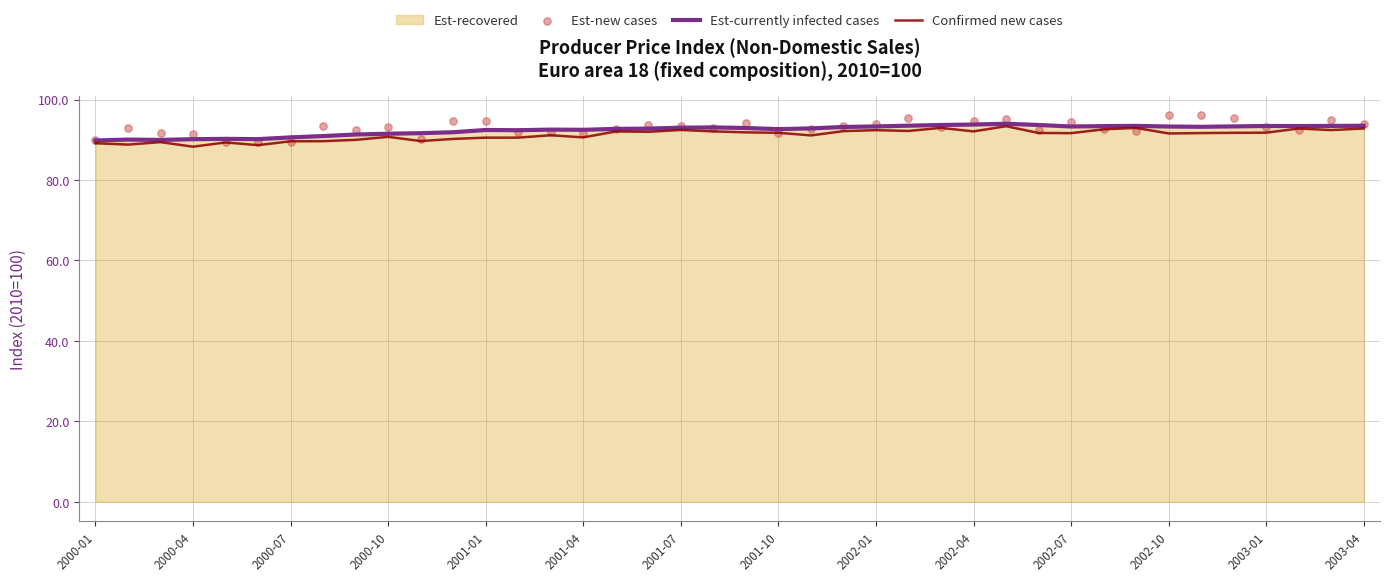

Which series has the widest spread of Y values?

Est-new cases